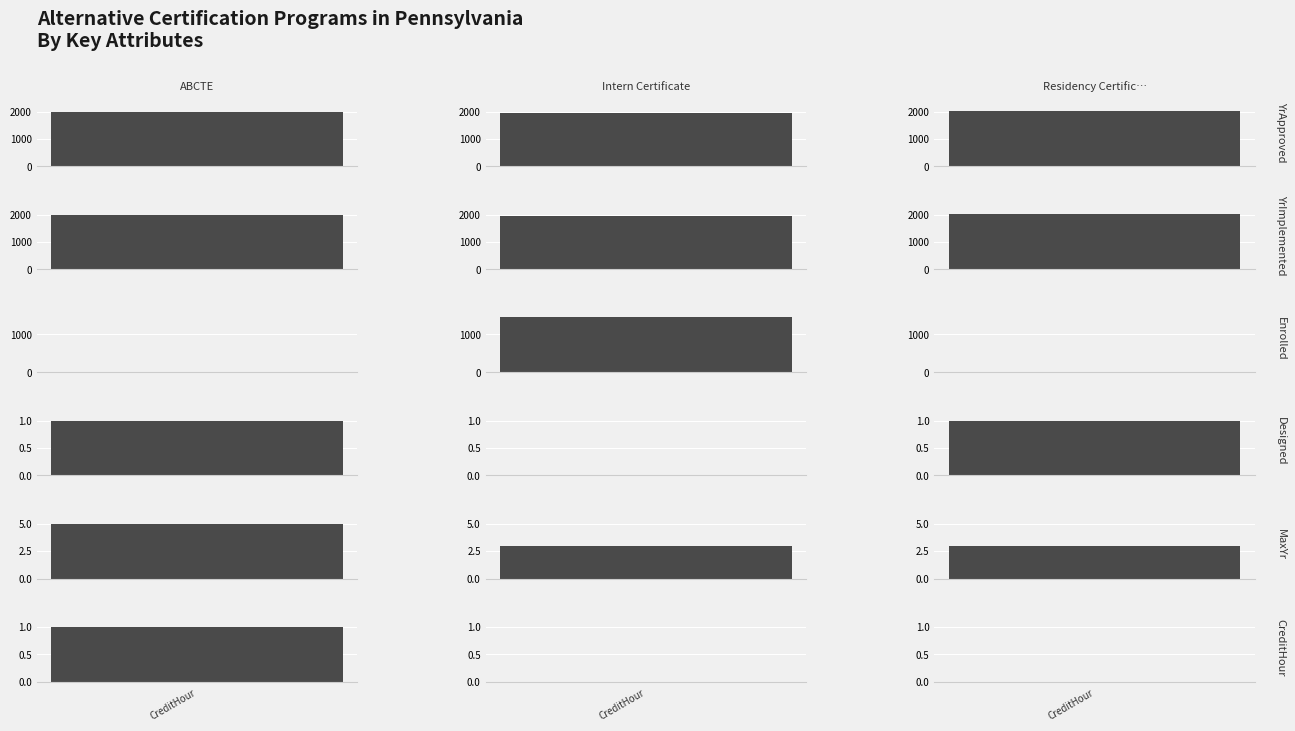

Reading left to right, list all the values displayed in this chart.

YrApproved: 2002	1961	2011
YrImplemented: 2004	1961	2011
Enrolled: 20	1440	0
Designed: 1	0	1
MaxYr: 5	3	3
CreditHour: 1	0	0